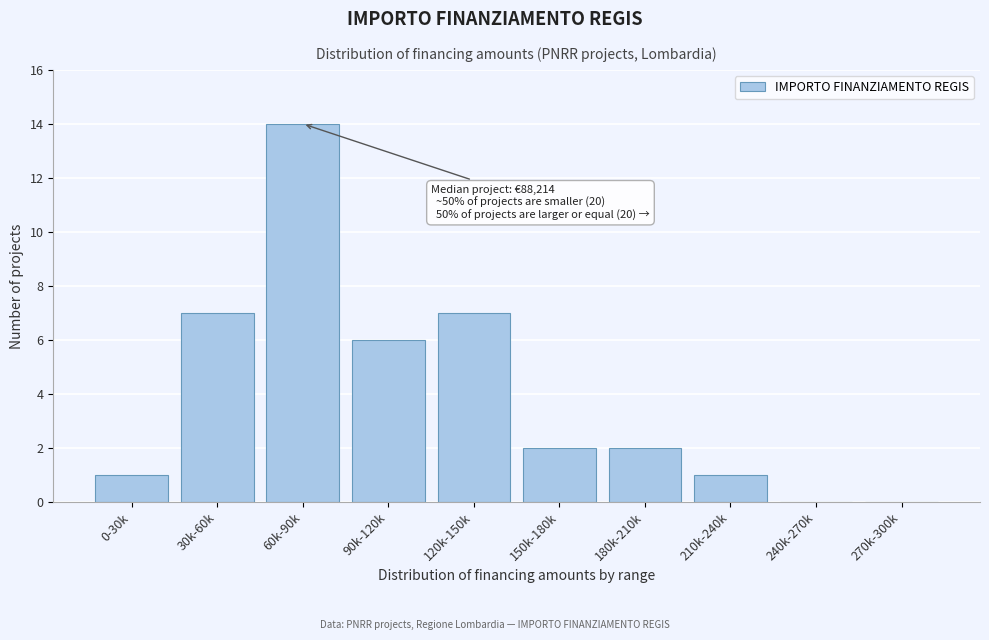

Reading left to right, transcribe all the data shown in this chart.

0-30k=1	30k-60k=7	60k-90k=14	90k-120k=6	120k-150k=7	150k-180k=2	180k-210k=2	210k-240k=1	240k-270k=0	270k-300k=0